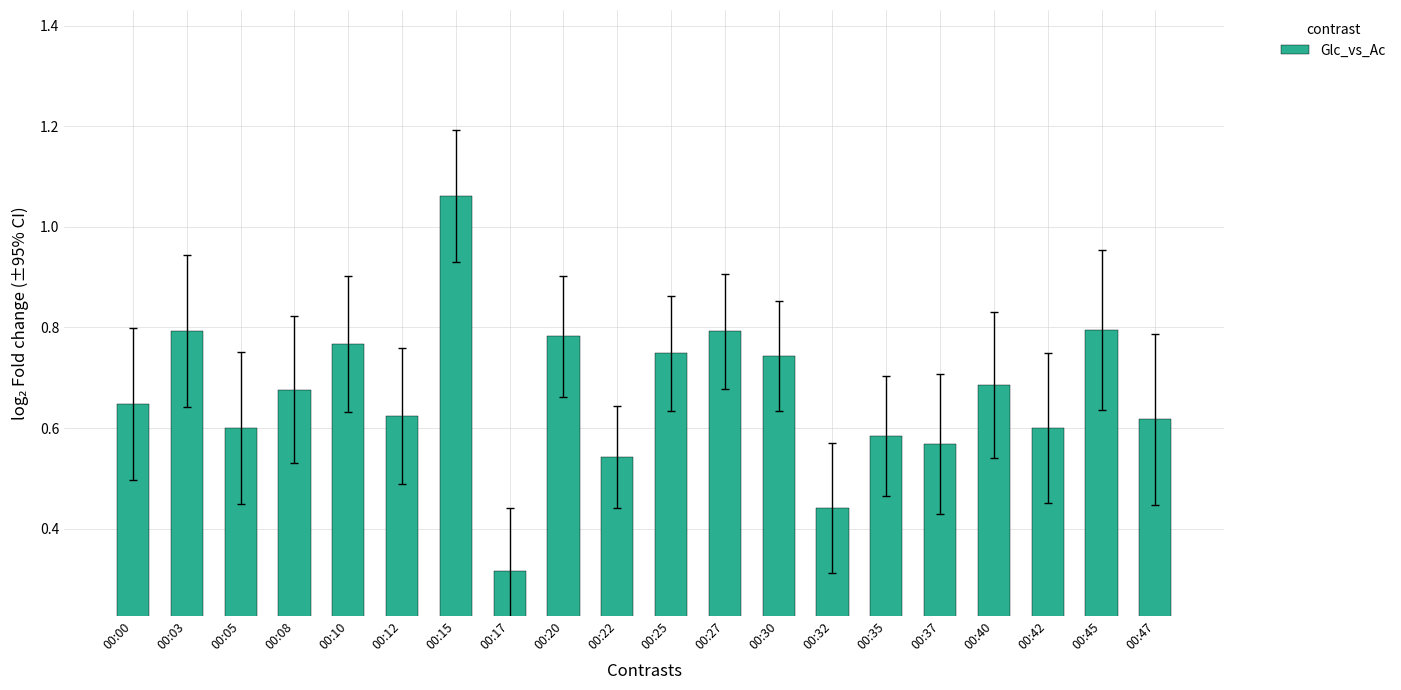

Which has a higher value, 00:27 or 00:15?

00:15